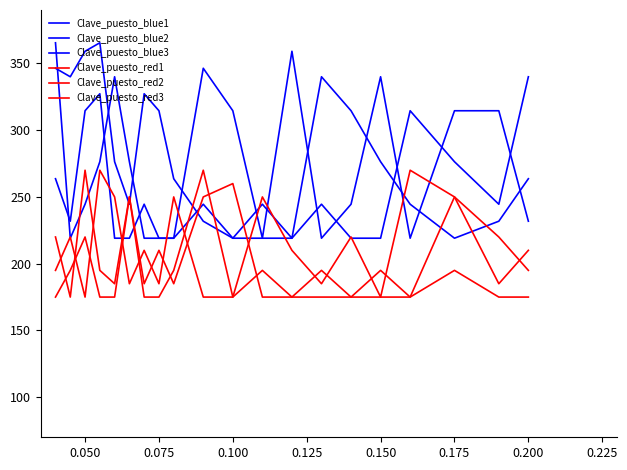

At which label is Clave_puesto_blue3 closest to 292?

0.125